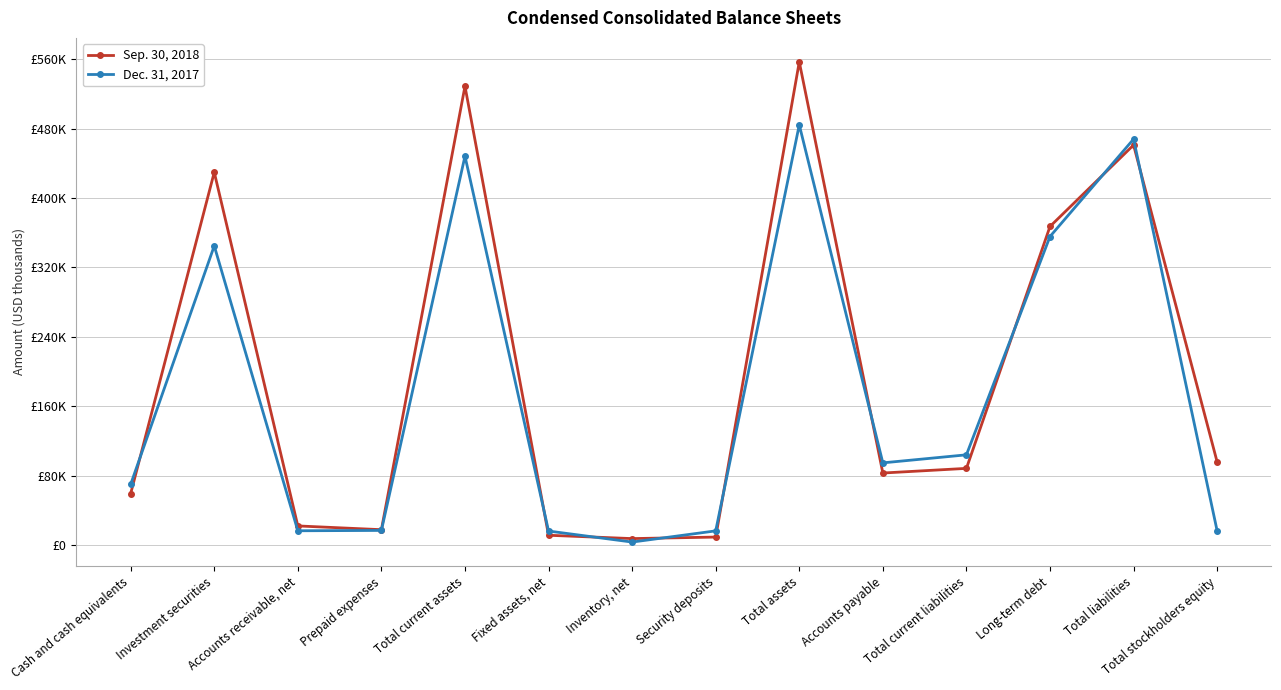

What are all the series names shown in the legend?

Sep. 30, 2018, Dec. 31, 2017